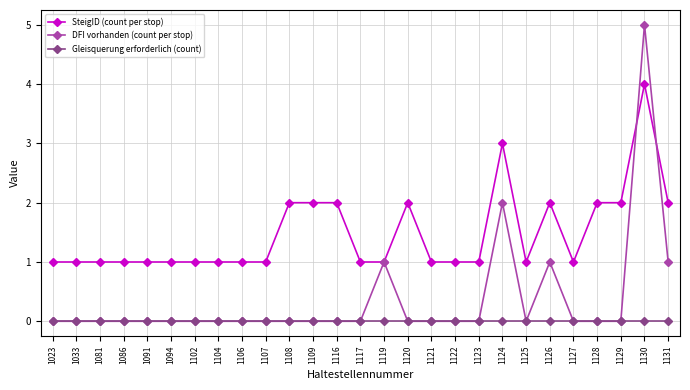

How many lines are shown in the chart?

3